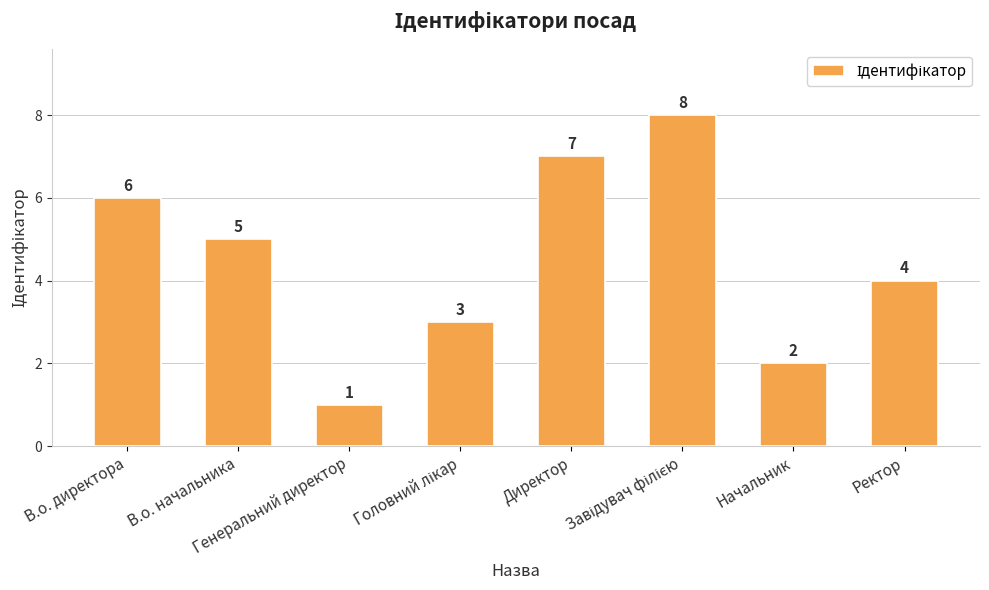

What is the label of the 2nd bar from the left?

В.о. начальника